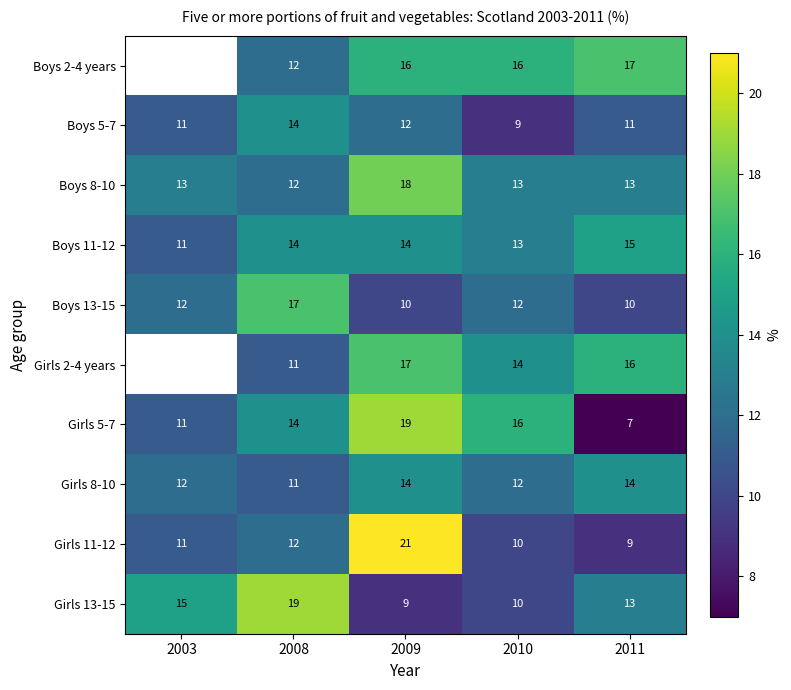

Read the Girls 11-12 value at 2009.

21